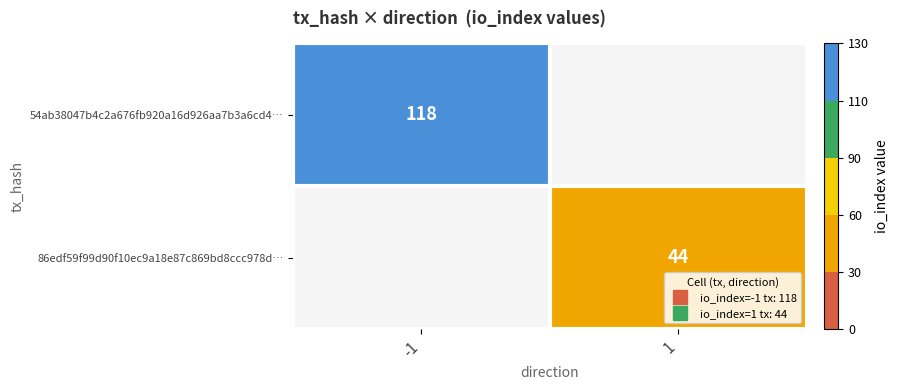

Is the value of 54ab38047b4c2a676fb920a16d926aa7b3a6cd4… at -1 greater than the value of 86edf59f99d90f10ec9a18e87c869bd8ccc978d… at -1?

No